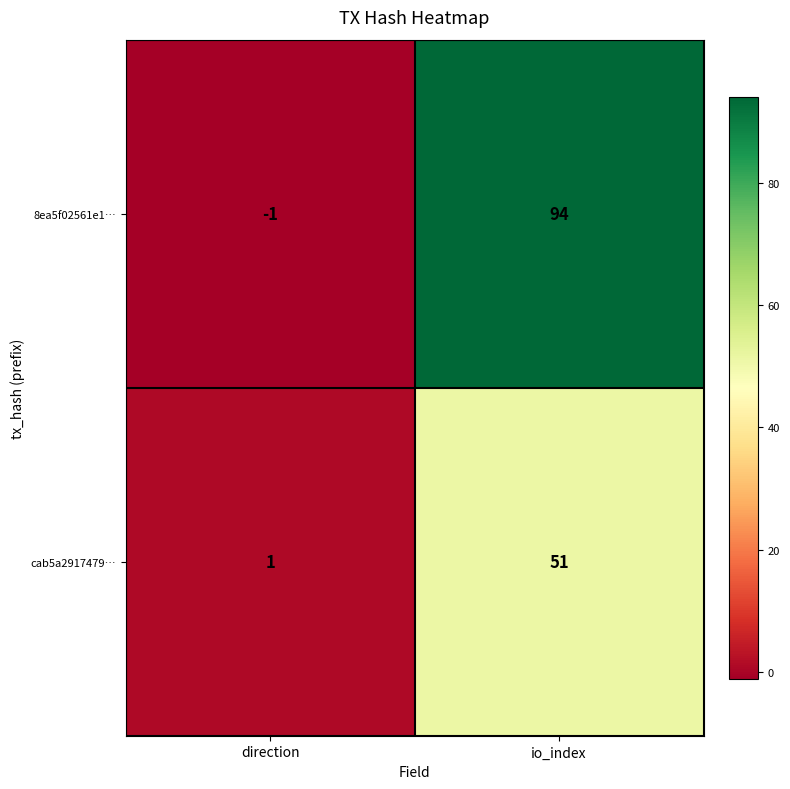

The 8ea5f02561e1… series shows -1 at direction. True or false?

True